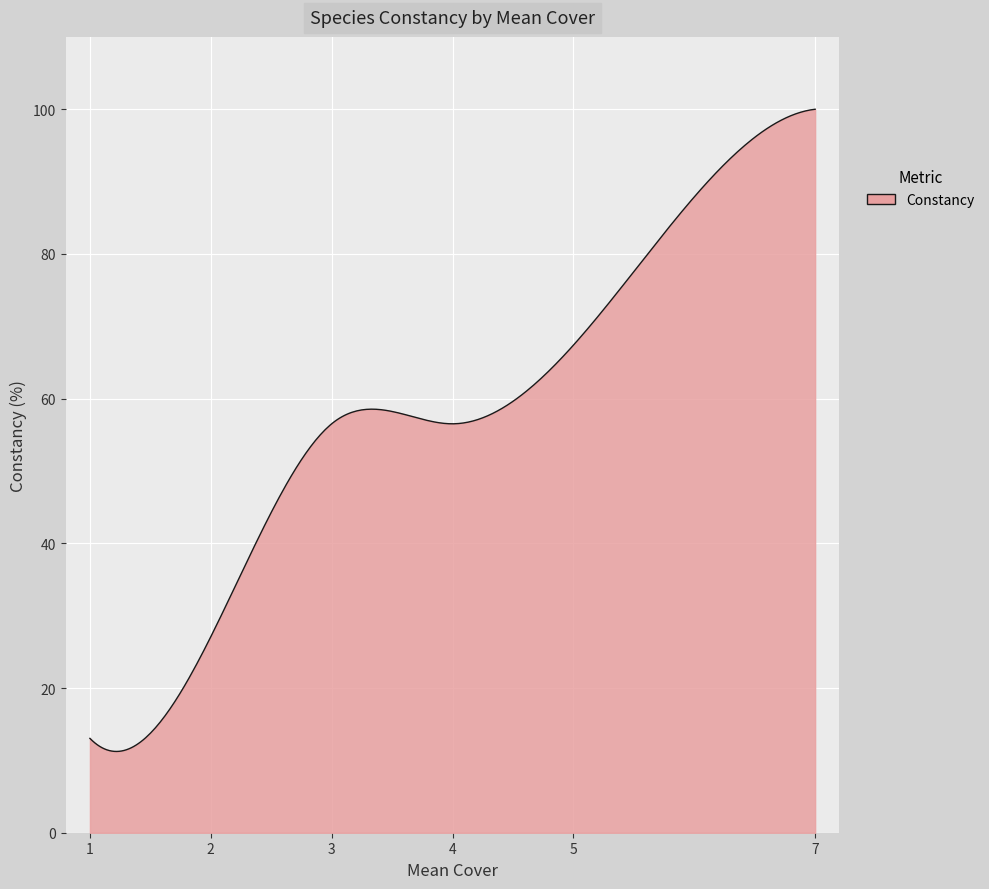

Does the chart display data point markers on the line(s)?

No